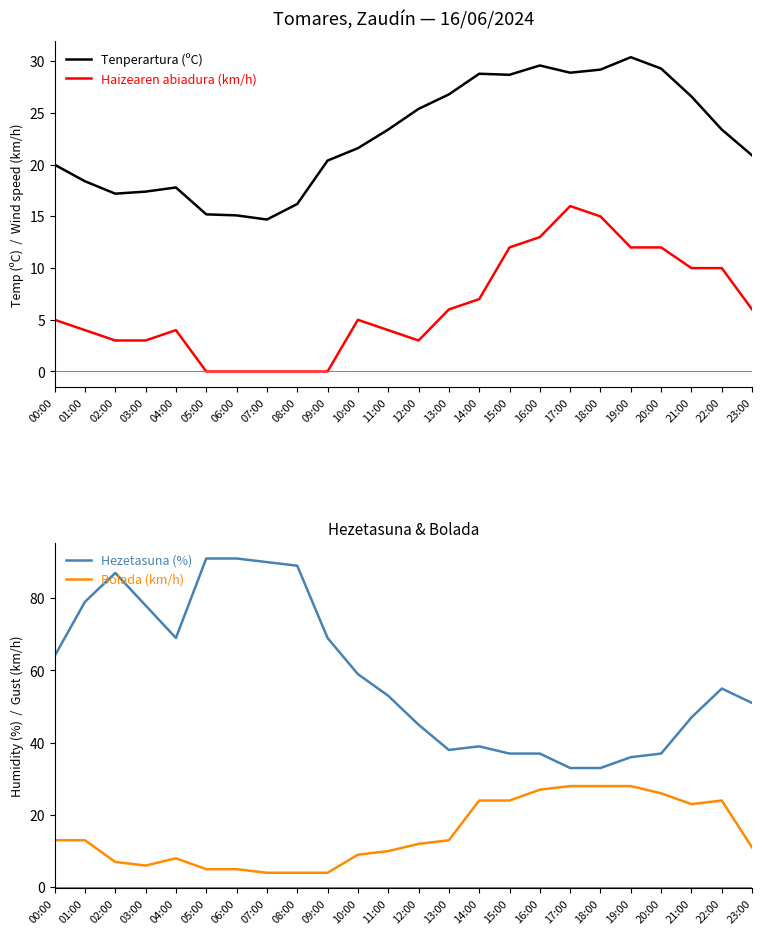

Reading left to right, what are all the values shown in this chart?

Tenperartura (ºC): 20.0	18.4	17.2	17.4	17.8	15.2	15.1	14.7	16.2	20.4	21.6	23.4	25.4	26.8	28.8	28.7	29.6	28.9	29.2	30.4	29.3	26.6	23.4	20.9
Haizearen abiadura (km/h): 5.0	4.0	3.0	3.0	4.0	0.0	0.0	0.0	0.0	0.0	5.0	4.0	3.0	6.0	7.0	12.0	13.0	16.0	15.0	12.0	12.0	10.0	10.0	6.0
Hezetasuna (%): 64.0	79.0	87.0	78.0	69.0	91.0	91.0	90.0	89.0	69.0	59.0	53.0	45.0	38.0	39.0	37.0	37.0	33.0	33.0	36.0	37.0	47.0	55.0	51.0
Bolada (km/h): 13.0	13.0	7.0	6.0	8.0	5.0	5.0	4.0	4.0	4.0	9.0	10.0	12.0	13.0	24.0	24.0	27.0	28.0	28.0	28.0	26.0	23.0	24.0	11.0